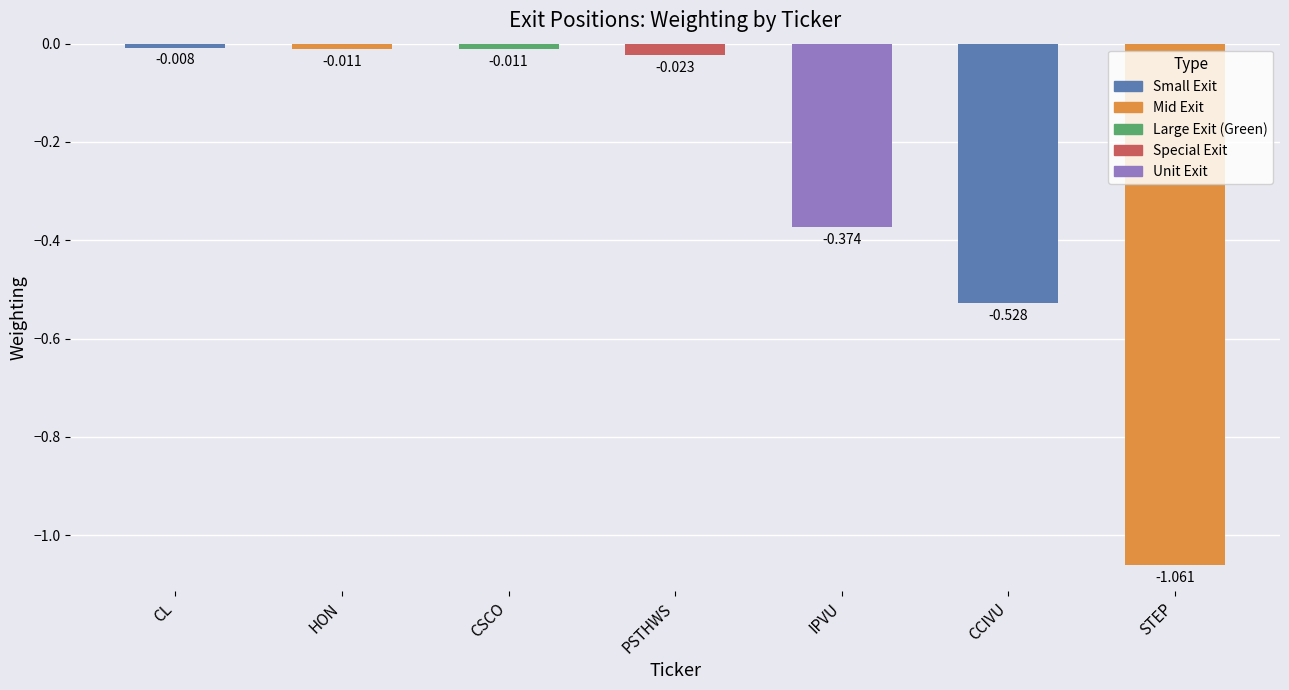

Are the bars horizontal?

No